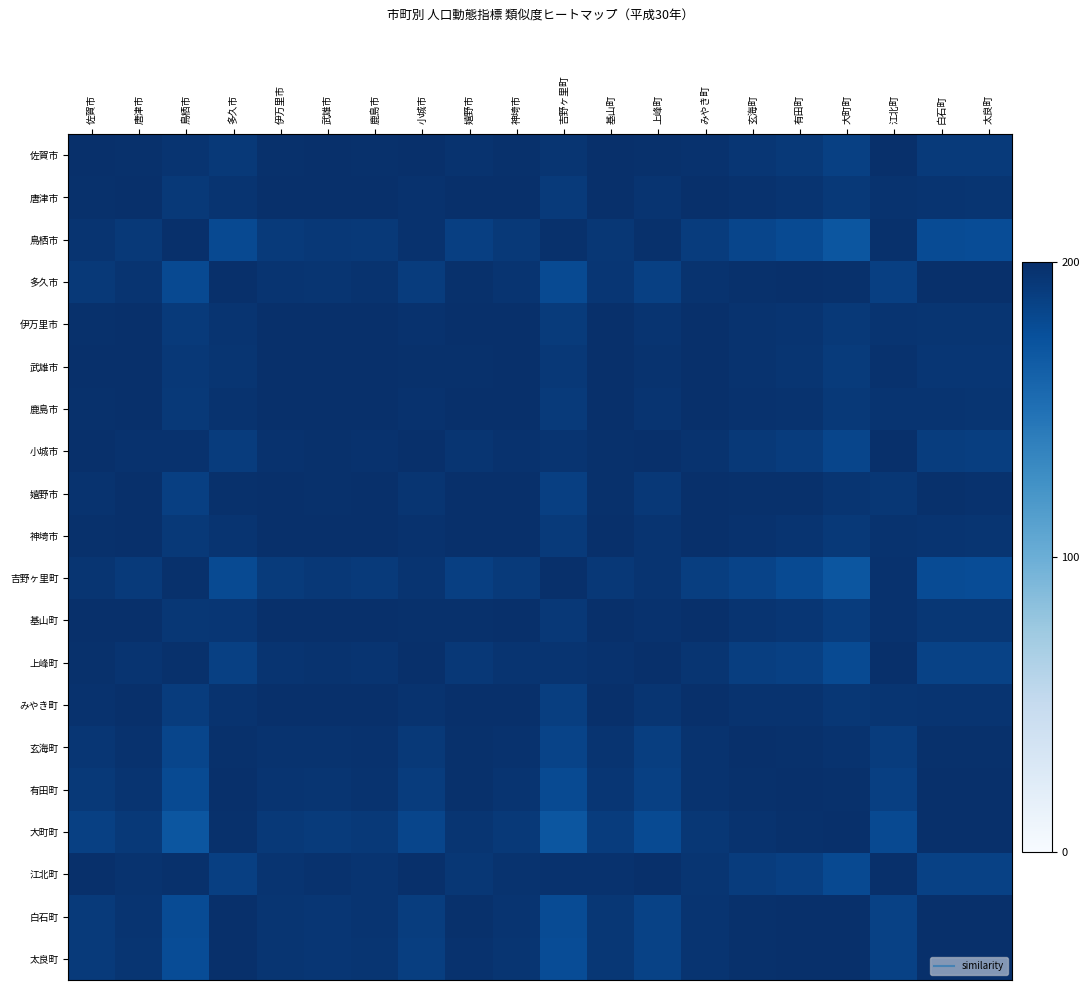

How many series are shown in this chart?

20